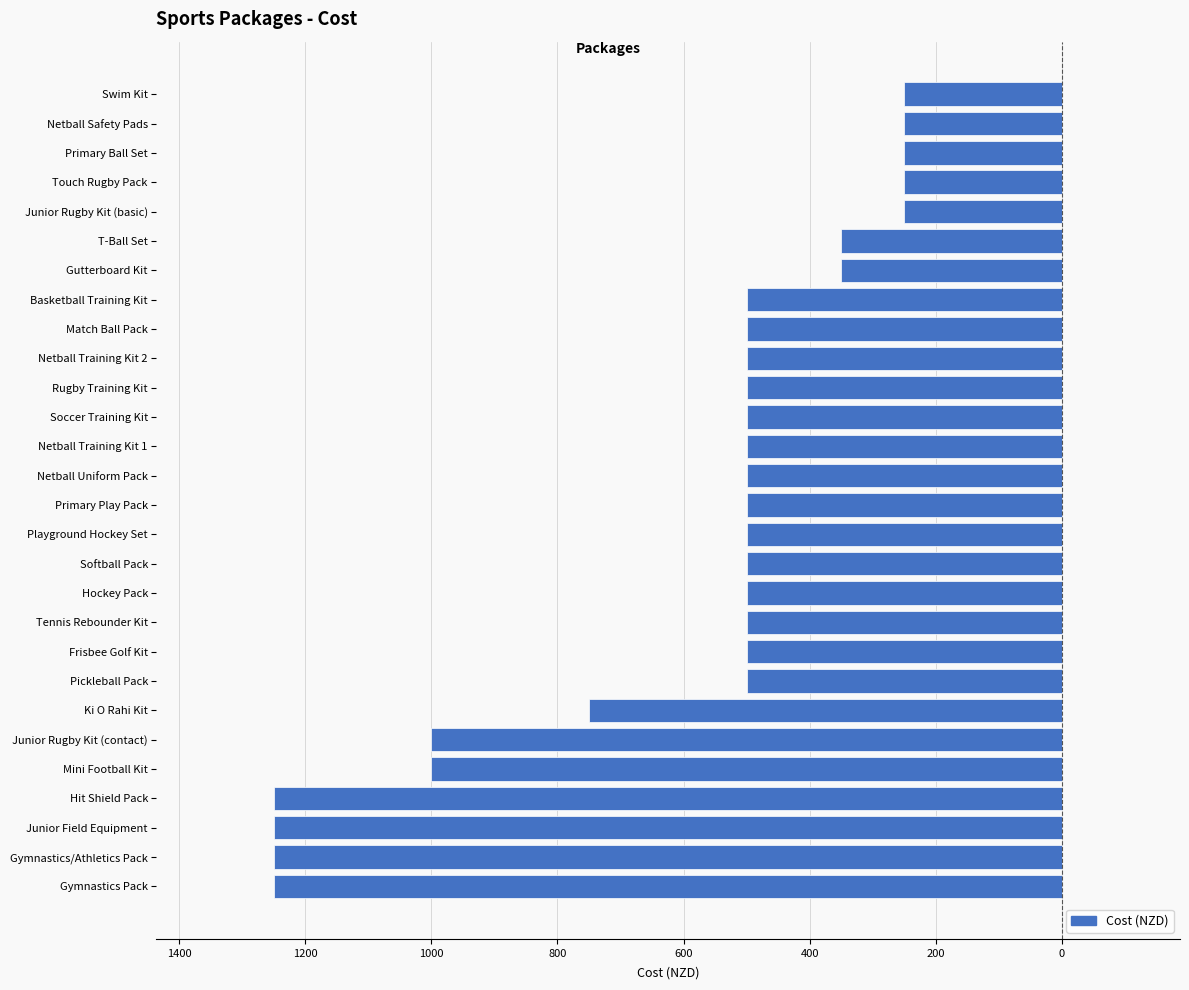

How many categories are shown in the chart?

28